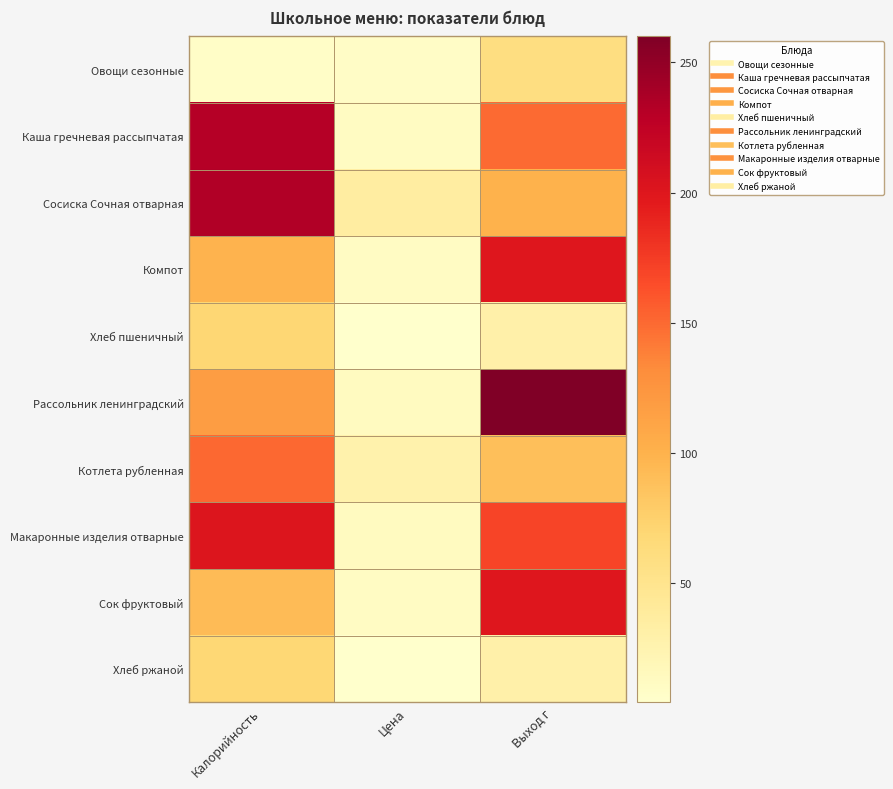

Reading left to right, what are all the values shown in this chart?

Овощи сезонные: Калорийность=8.0	Цена=8.5	Выход г=60.0
Каша гречневая рассыпчатая: Калорийность=231.9	Цена=12.2	Выход г=150.0
Сосиска Сочная отварная: Калорийность=234.0	Цена=35.7	Выход г=100.0
Компот: Калорийность=98.7	Цена=10.8	Выход г=200.0
Хлеб пшеничный: Калорийность=70.1	Цена=4.4	Выход г=30.0
Рассольник ленинградский: Калорийность=117.9	Цена=12.9	Выход г=260.0
Котлета рубленная: Калорийность=151.0	Цена=27.4	Выход г=90.0
Макаронные изделия отварные: Калорийность=201.1	Цена=13.1	Выход г=170.0
Сок фруктовый: Калорийность=92.3	Цена=10.8	Выход г=200.0
Хлеб ржаной: Калорийность=69.0	Цена=4.4	Выход г=30.0